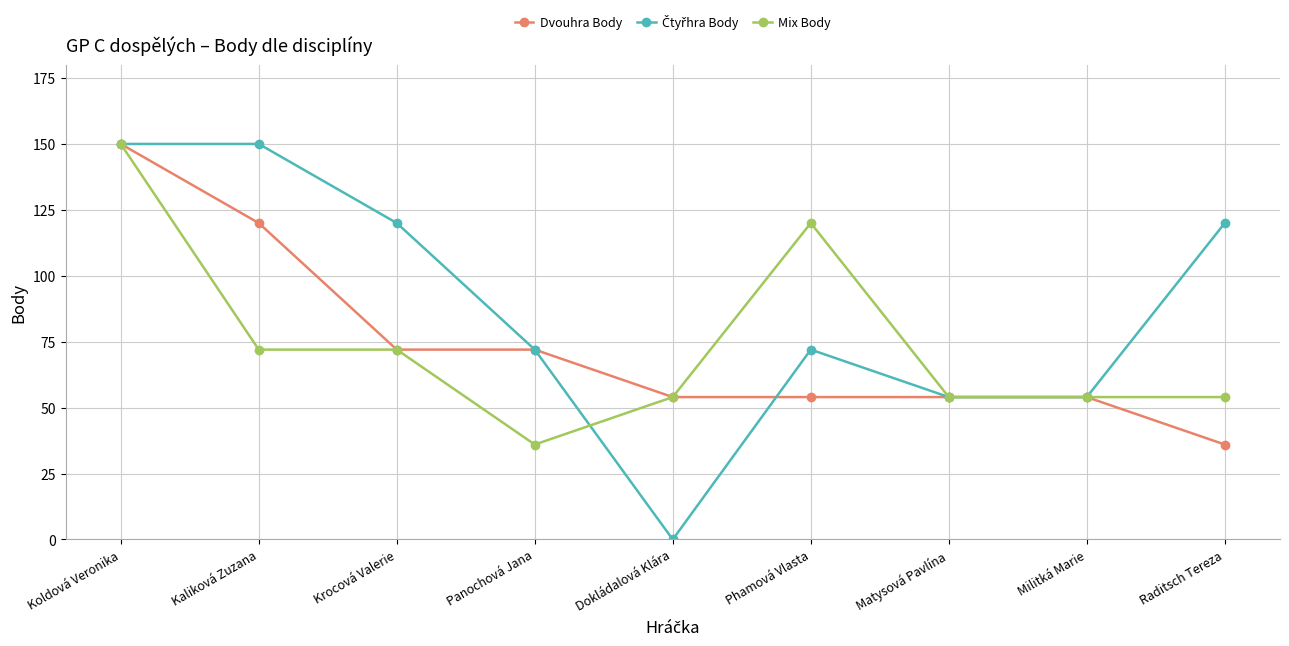

The value of Dvouhra Body at Koldová Veronika is 150. True or false?

True